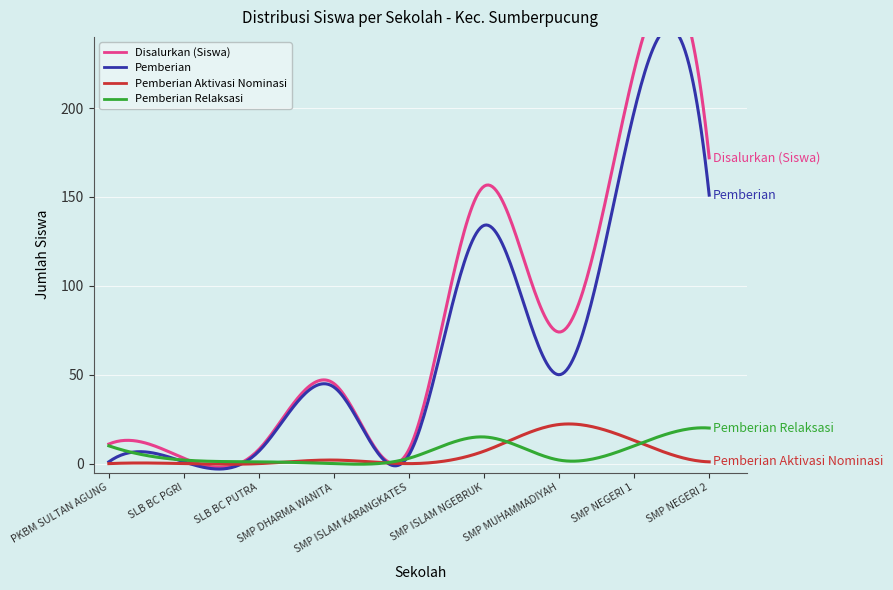

True or false: Pemberian Aktivasi Nominasi and Disalurkan (Siswa) intersect in this chart.

False